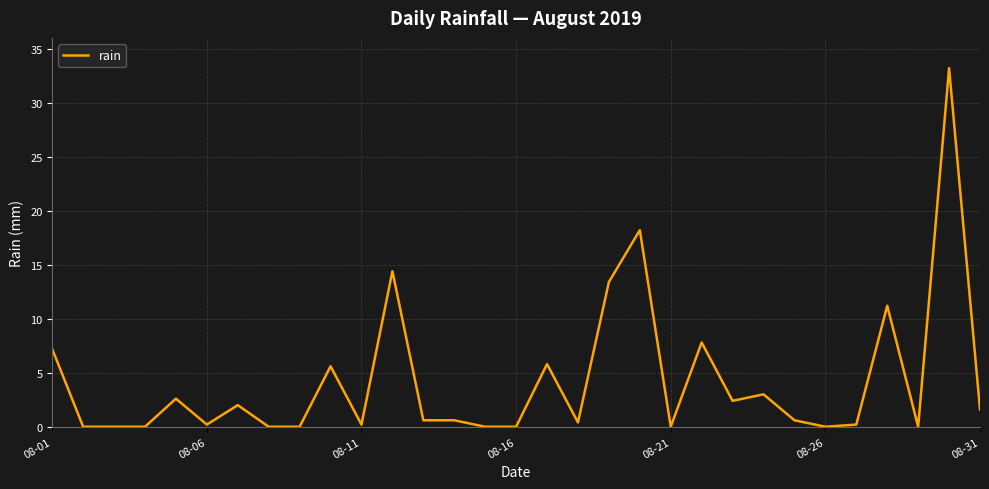

How many lines are shown in the chart?

1